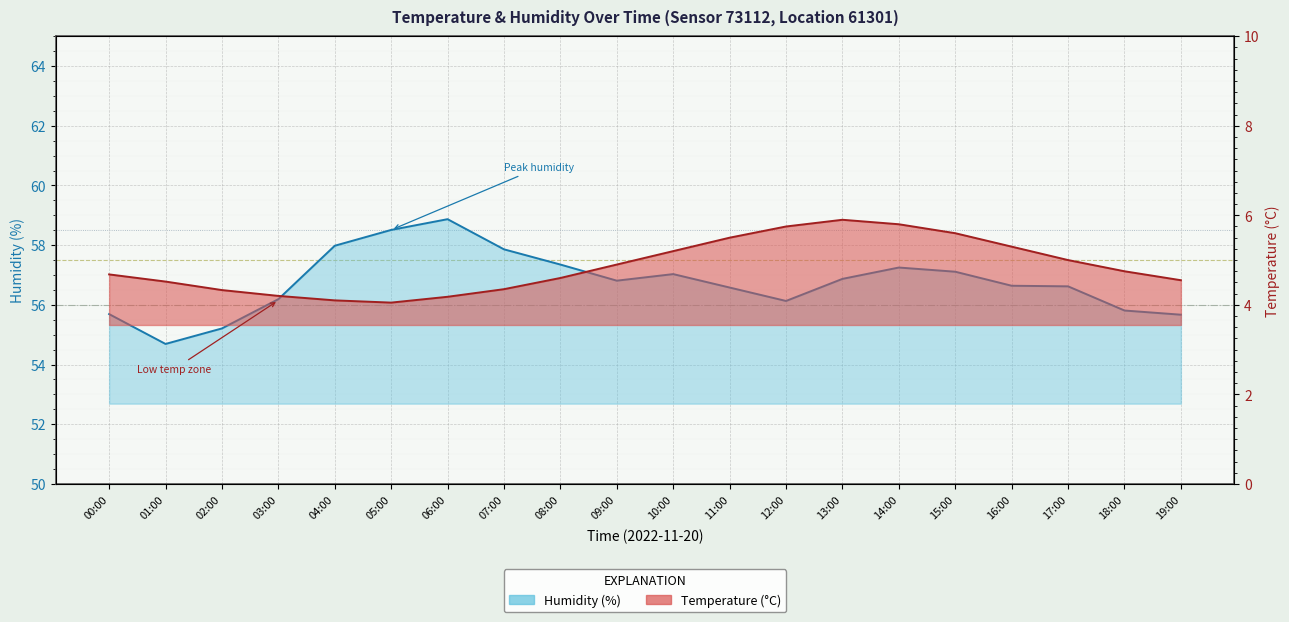

At which category does temperature reach its first local valley?

05:00